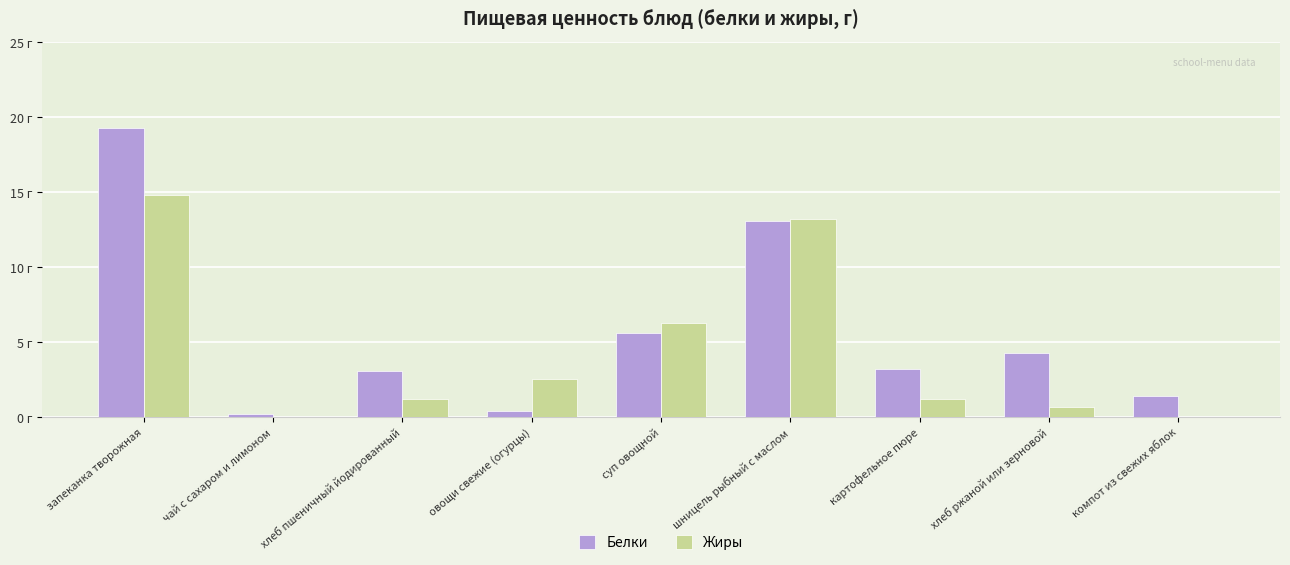

List the labels in order of Белки value, largest first.

запеканка творожная, шницель рыбный с маслом, суп овощной, хлеб ржаной или зерновой, картофельное пюре, хлеб пшеничный йодированный, компот из свежих яблок, овощи свежие (огурцы), чай с сахаром и лимоном